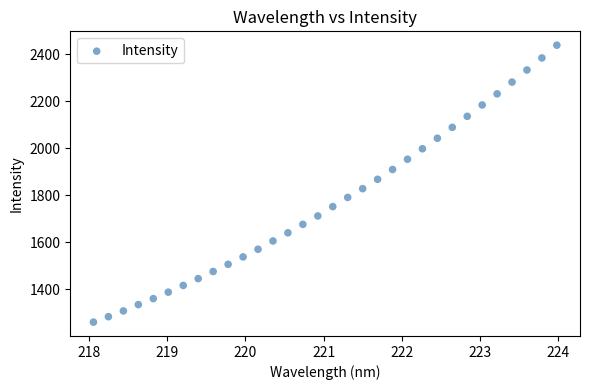

What is the range of X values (max minus min)?

5.9